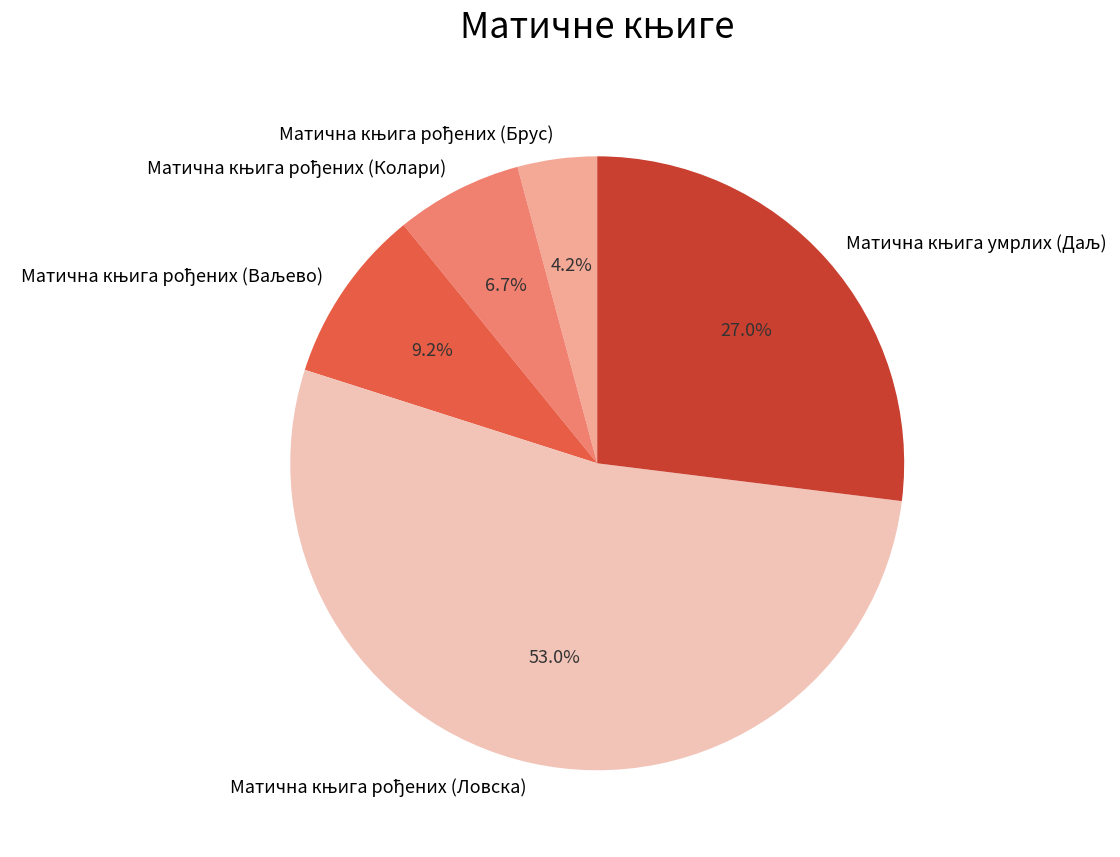

How many segments does this pie chart have?

5